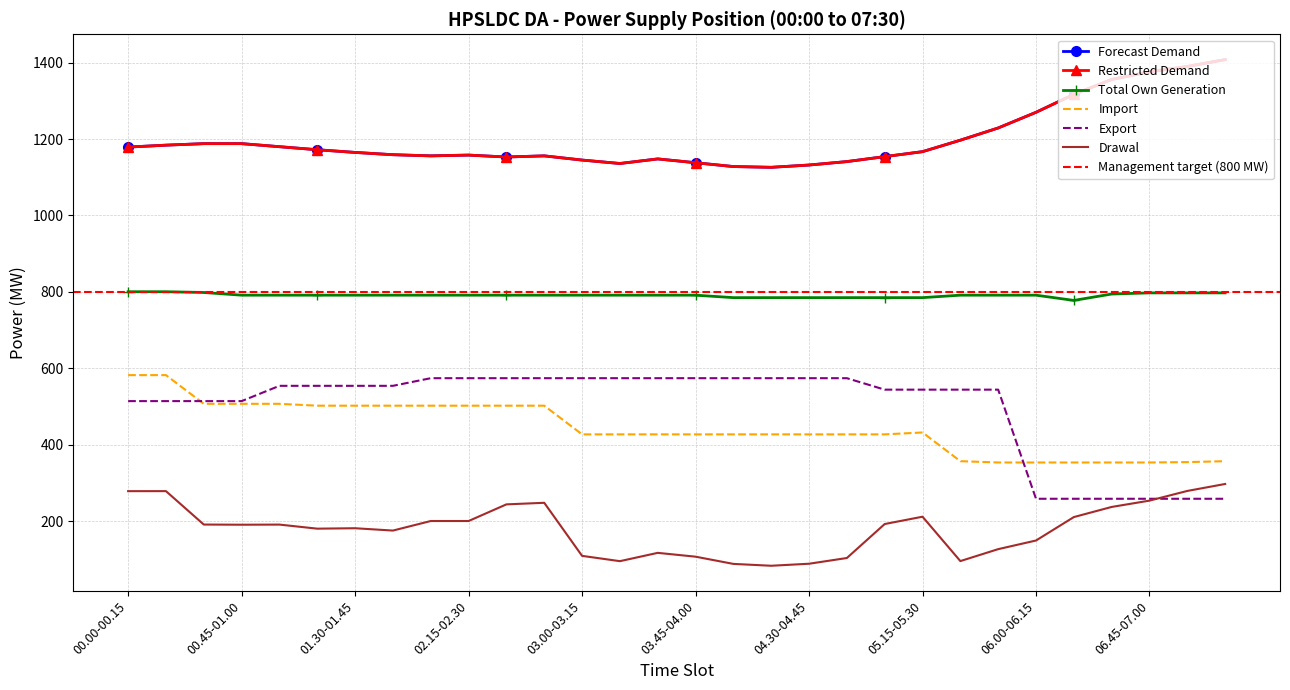

What is the total value across all series at 03.00-03.15?

4191.1